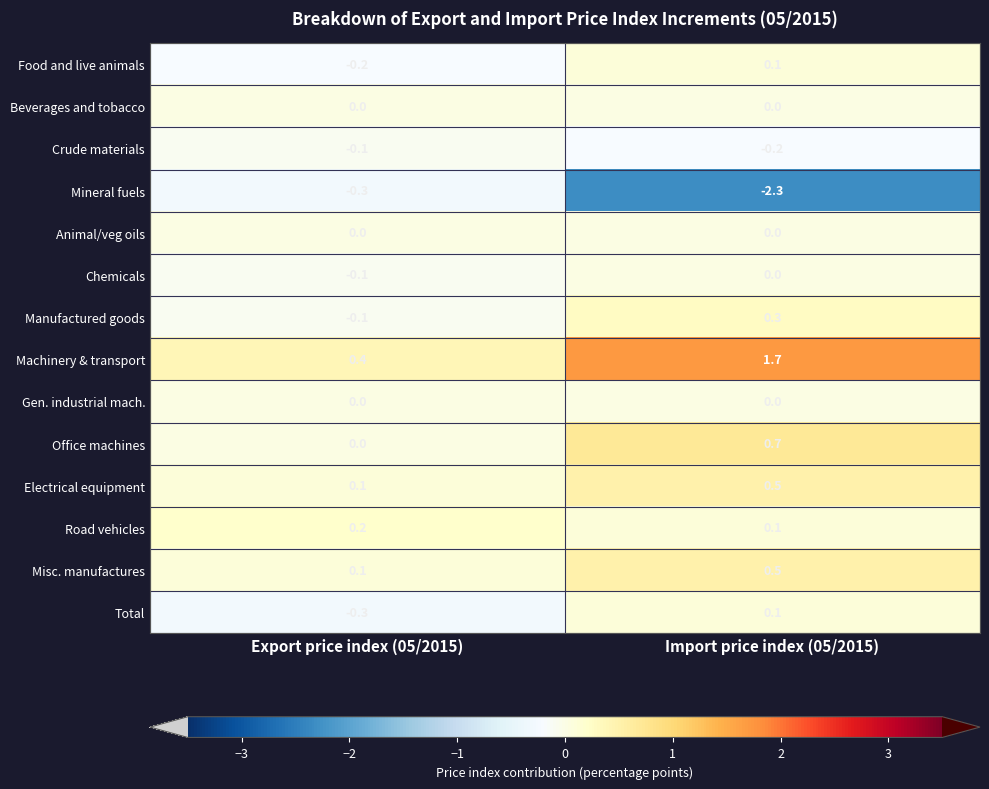

What is the difference between the highest and lowest values at Import price index (05/2015)?

4.0